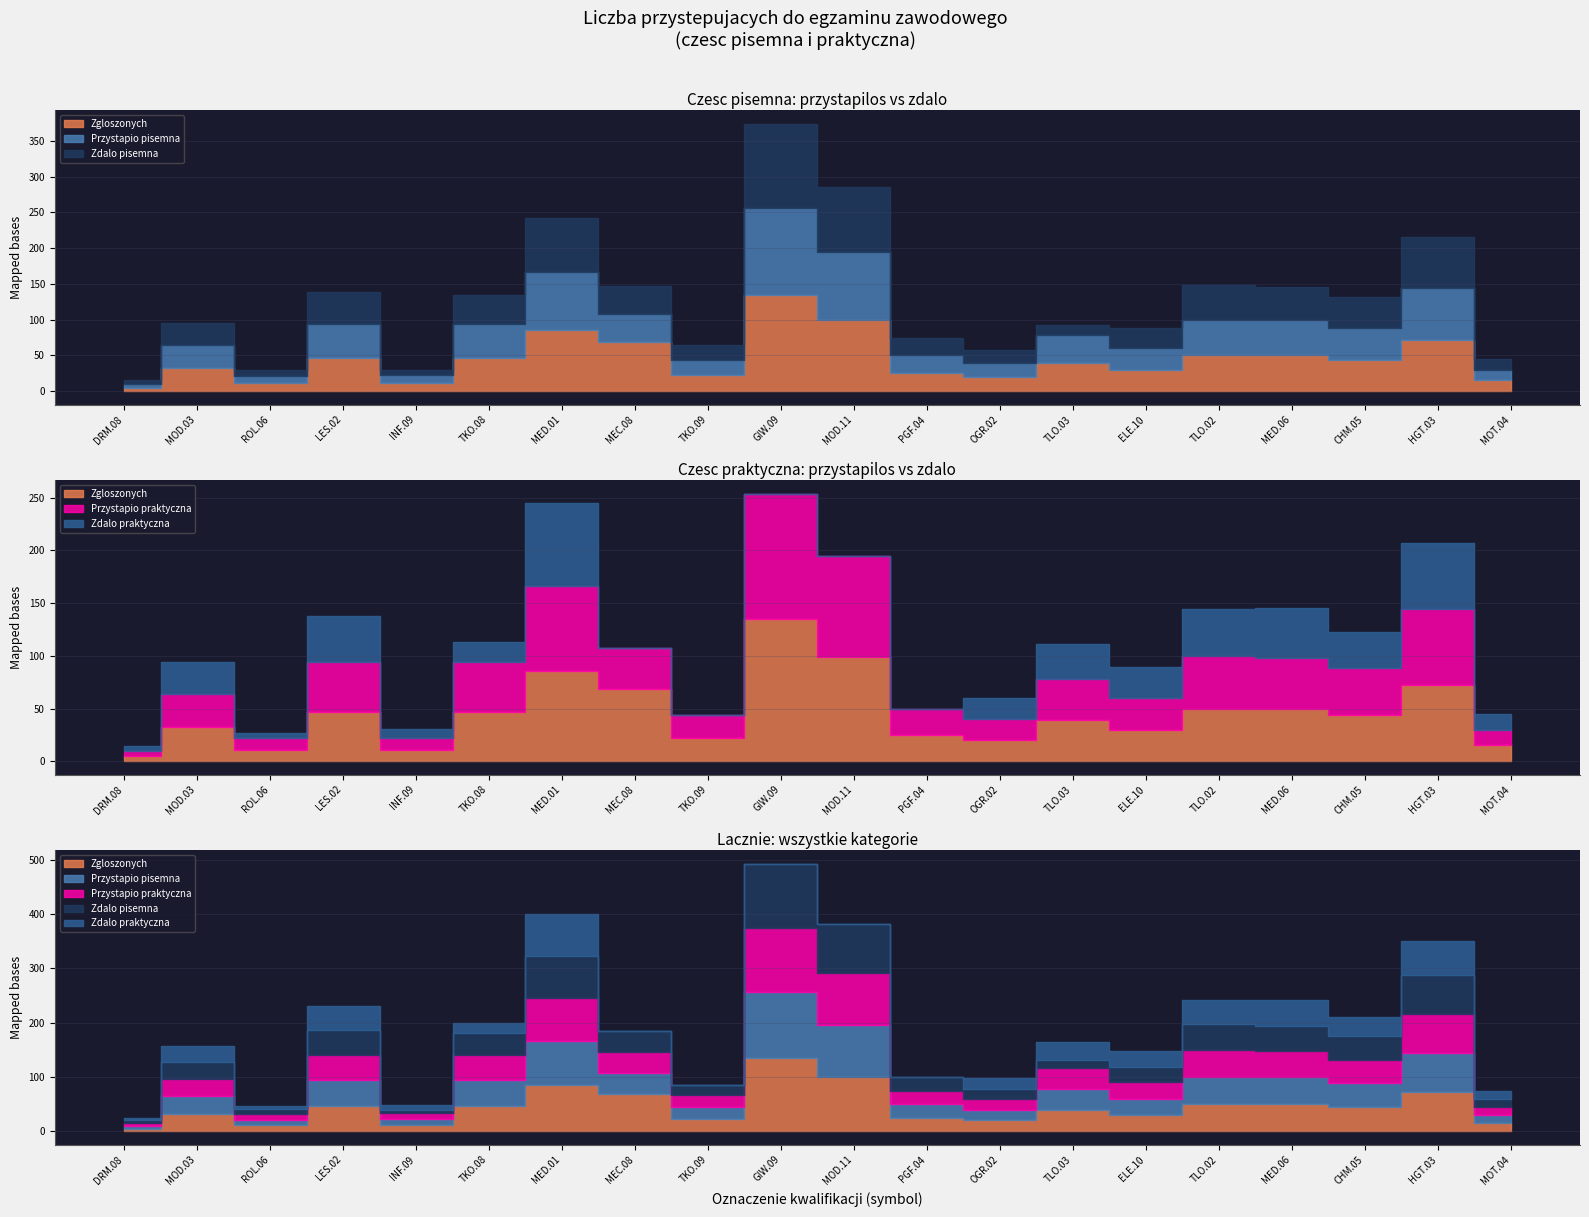

What is the sum of the Zgloszonych values at TLO.02 and PGF.04?

75